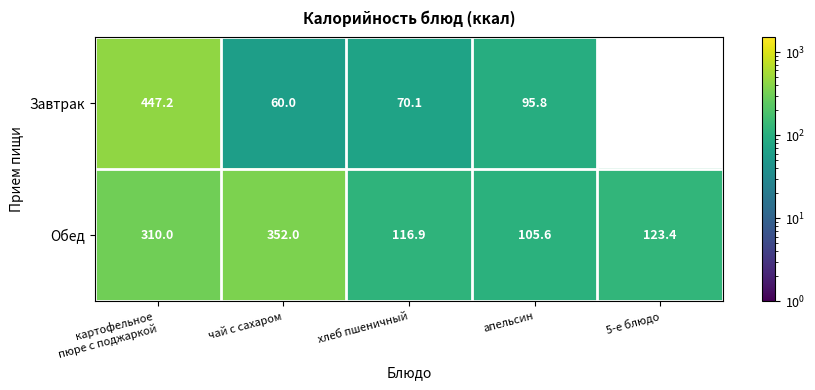

At which category is the sum across all series the highest?

картофельное
пюре с поджаркой